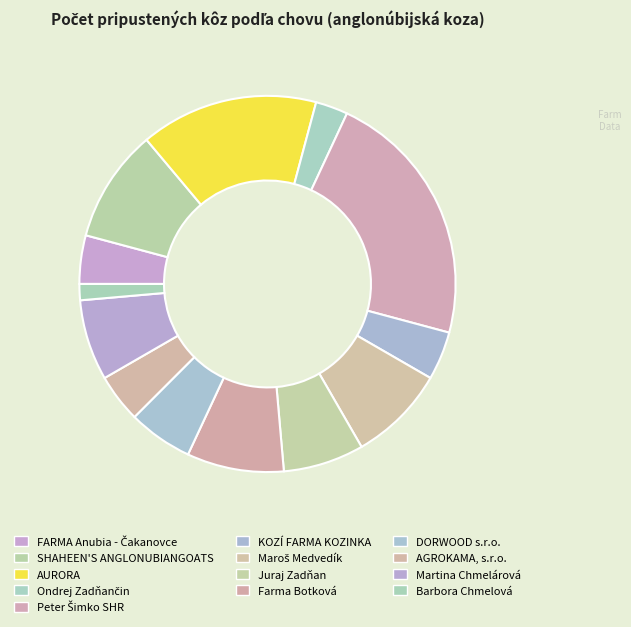

How many segments does this pie chart have?

13